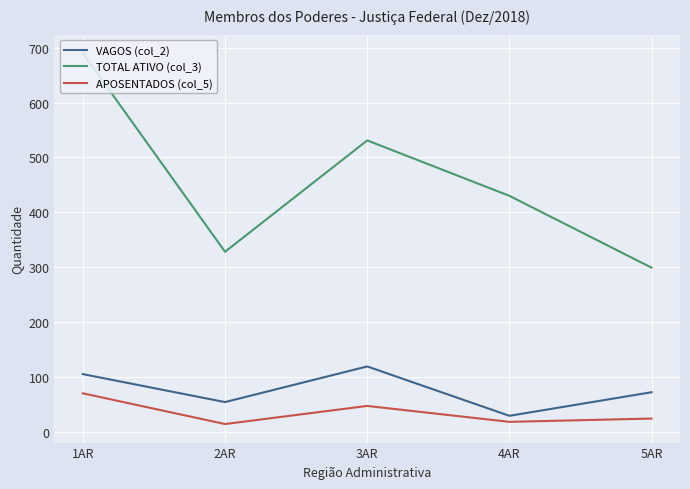

Rank the series by their maximum value, from lowest to highest.

APOSENTADOS (col_5), VAGOS (col_2), TOTAL ATIVO (col_3)